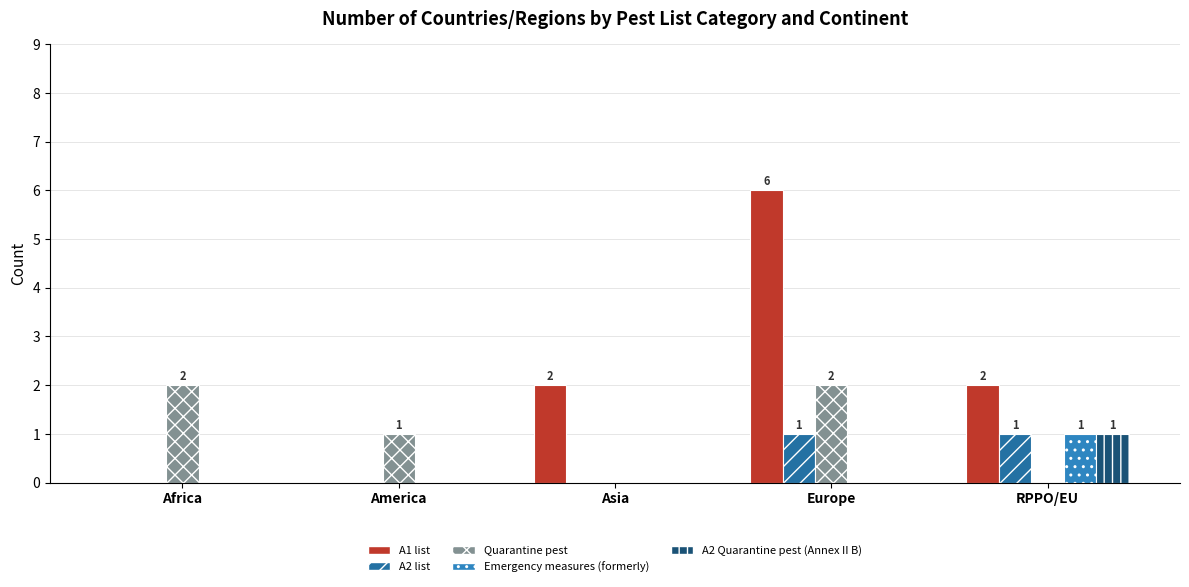

How many groups of bars are there?

5